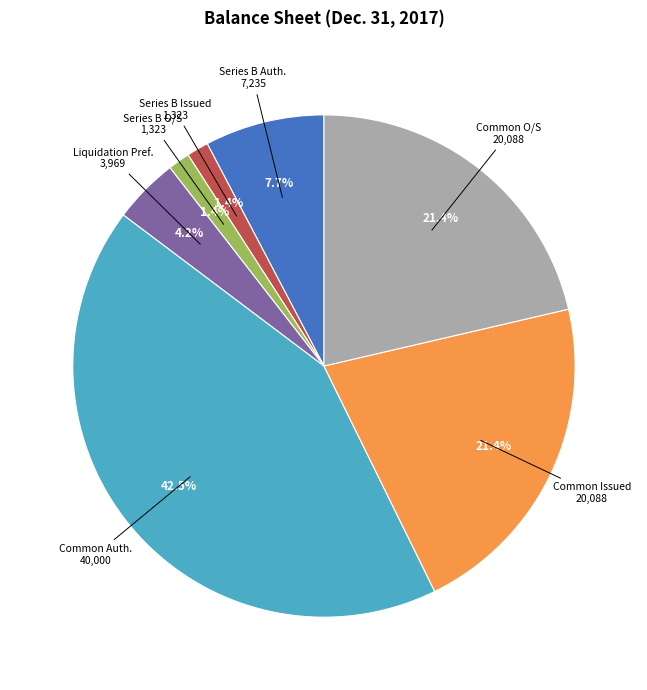

Count the number of slices in the pie.

7